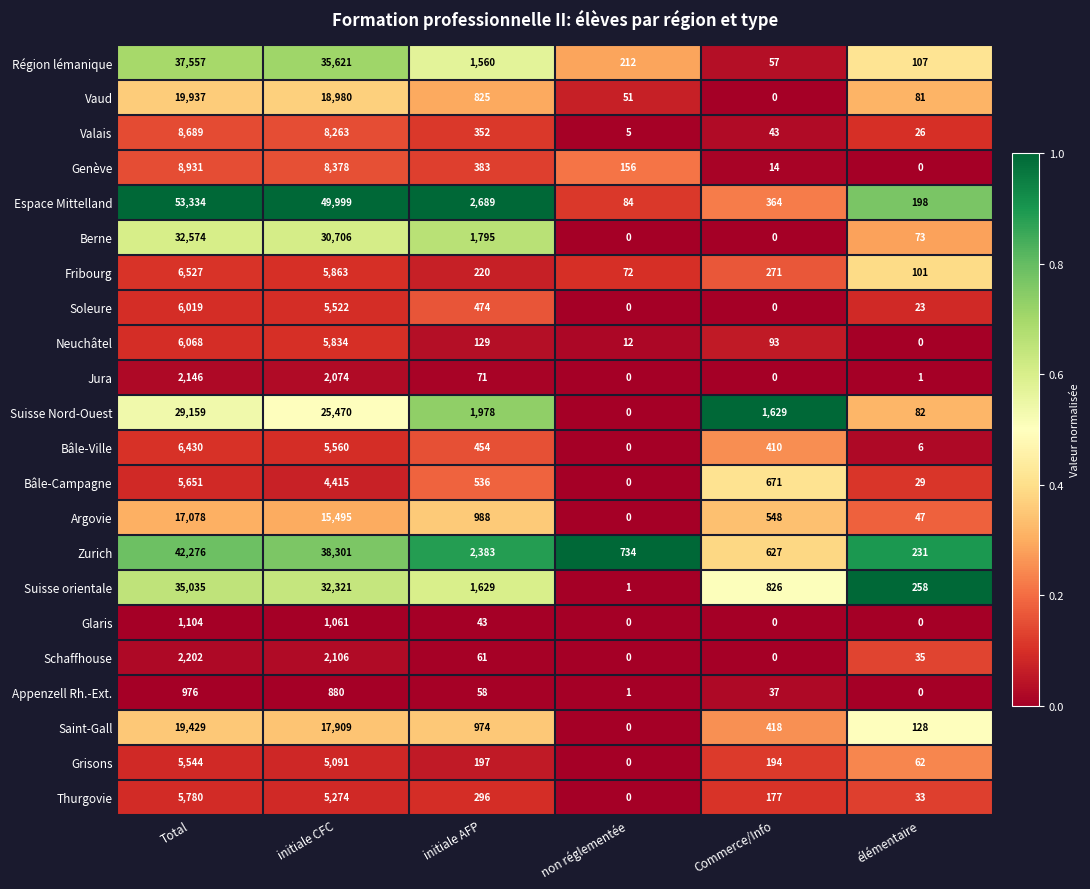

True or false: Genève has a value of 66 at non réglementée.

False